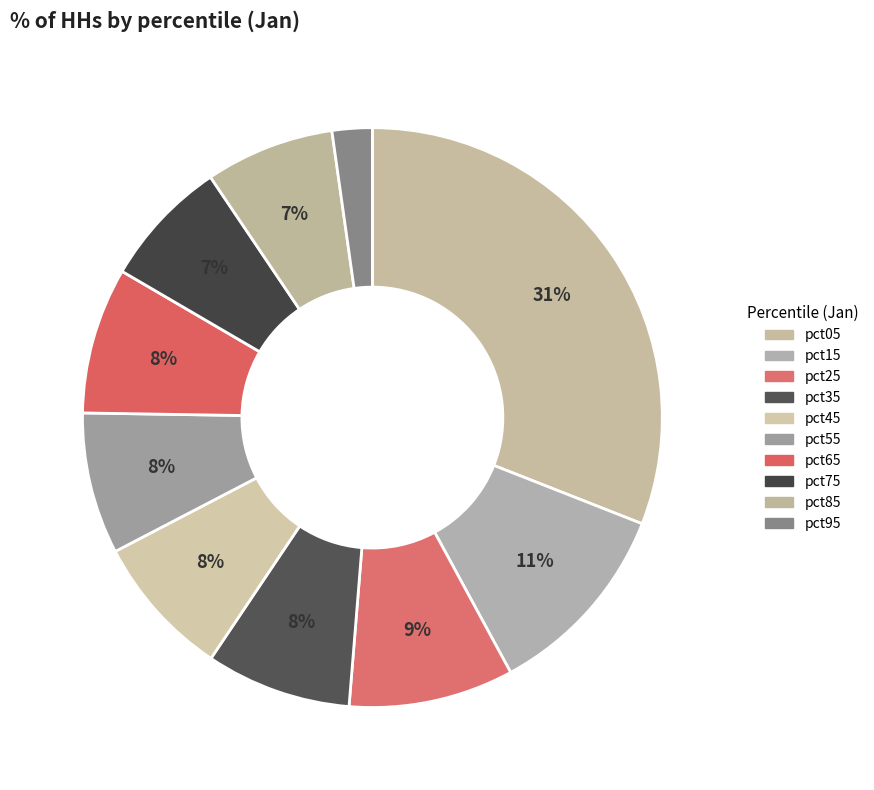

Which category has the smallest portion of the pie?

pct95